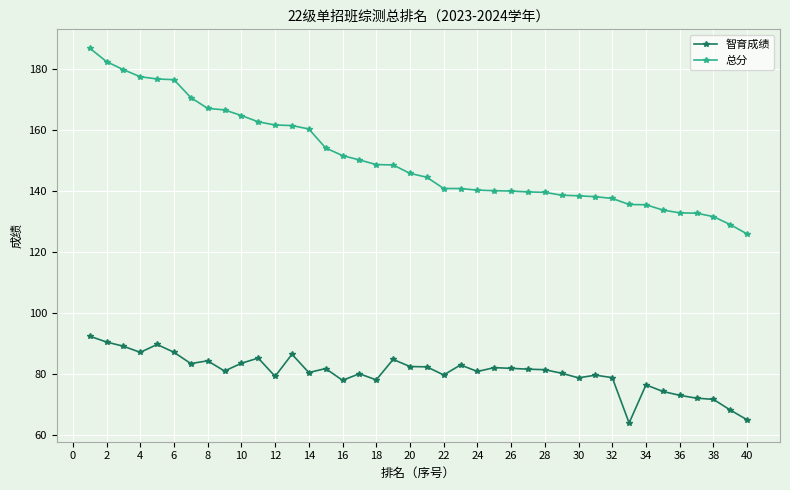

List the series in order of their peak value, lowest first.

智育成绩, 总分